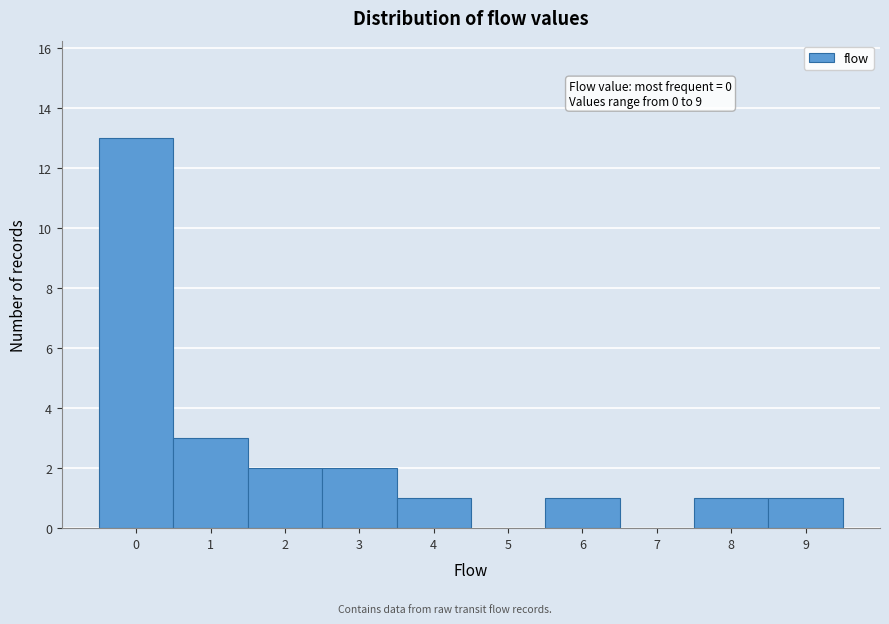

Over which range of the x-axis is the bar tallest?

-0.5 to 0.5